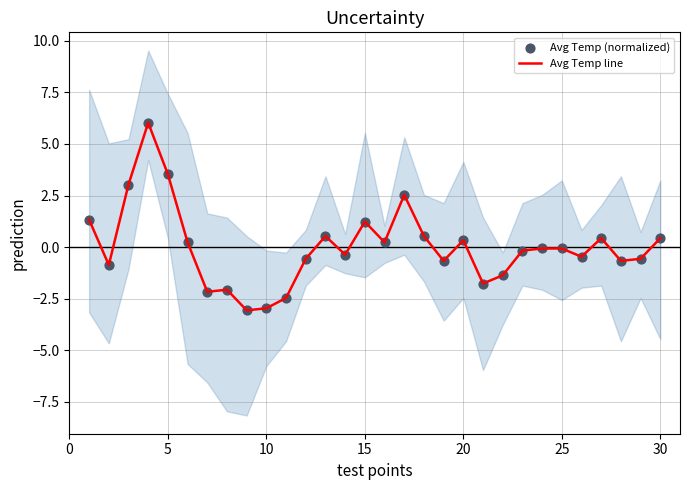

Which series contains the lowest Y value?

Avg Temp line